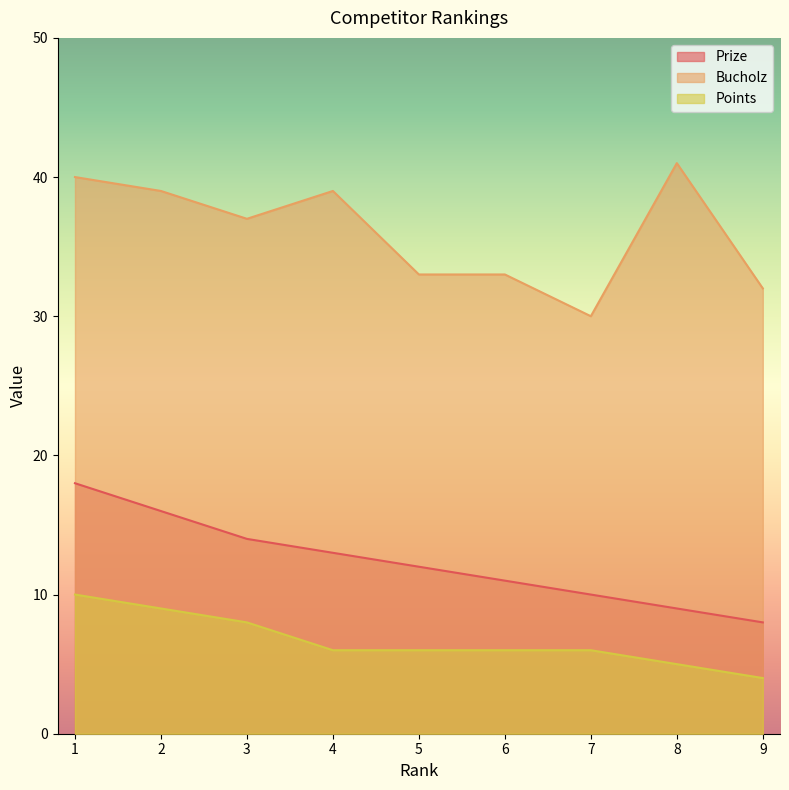

How many values in the Points series are below 6?

2